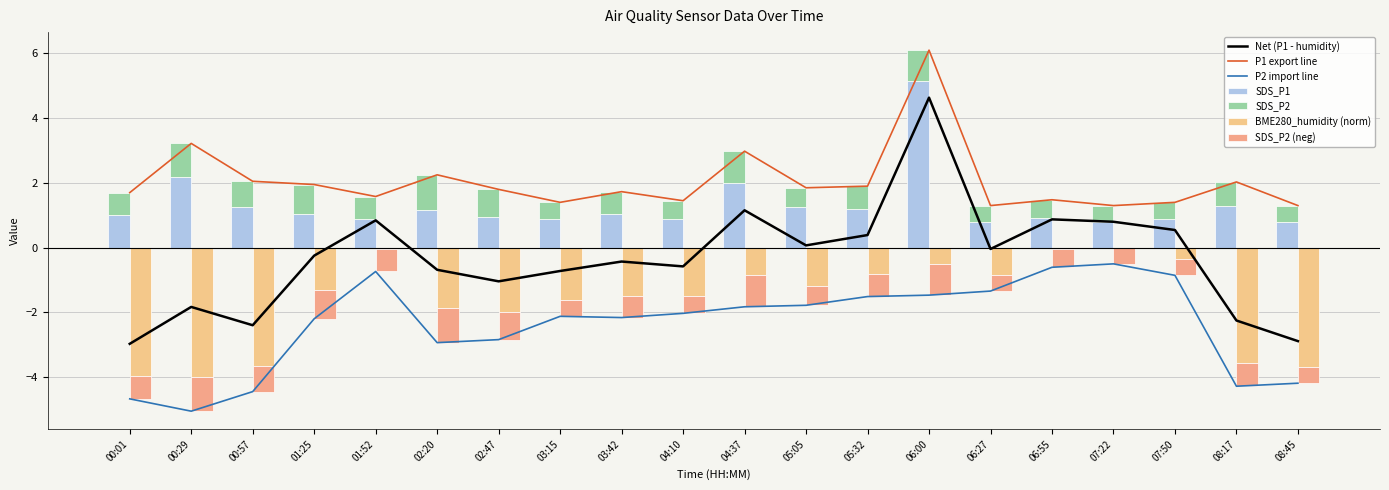

Which label corresponds to the smallest value in the chart?

00:29